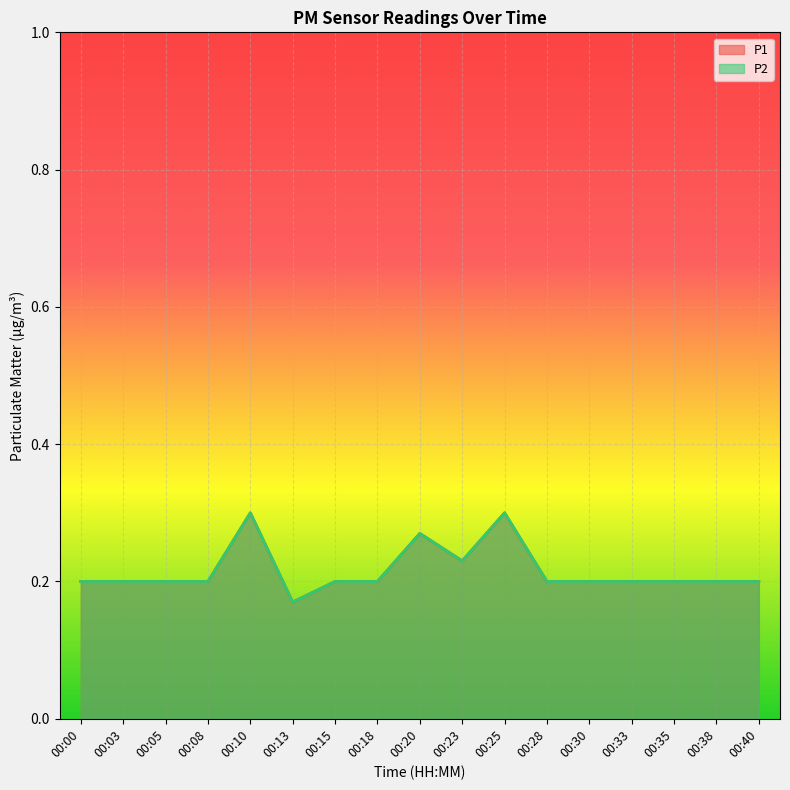

List the labels in order of P1 value, smallest first.

00:13, 00:00, 00:03, 00:05, 00:08, 00:15, 00:18, 00:28, 00:30, 00:33, 00:35, 00:38, 00:40, 00:23, 00:20, 00:10, 00:25